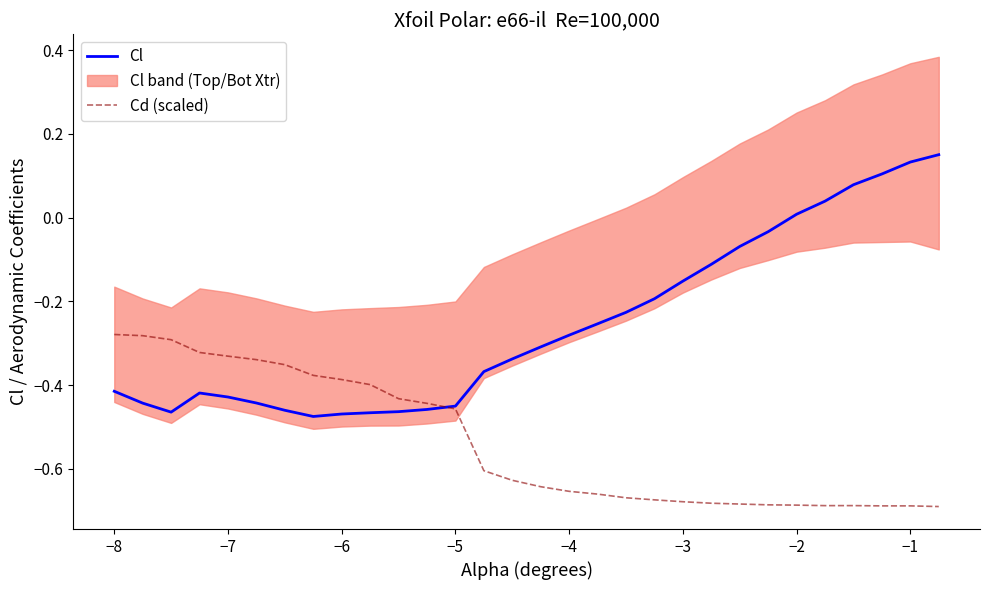

Reading left to right, transcribe all the data shown in this chart.

Cl: -0.4	-0.4	-0.5	-0.4	-0.4	-0.4	-0.5	-0.5	-0.5	-0.5	-0.5	-0.5	-0.5	-0.4	-0.3	-0.3	-0.3	-0.3	-0.2	-0.2	-0.2	-0.1	-0.1	-0.0	0.0	0.0	0.1	0.1	0.1	0.2
Cd (scaled): -0.3	-0.3	-0.3	-0.3	-0.3	-0.3	-0.4	-0.4	-0.4	-0.4	-0.4	-0.4	-0.5	-0.6	-0.6	-0.6	-0.7	-0.7	-0.7	-0.7	-0.7	-0.7	-0.7	-0.7	-0.7	-0.7	-0.7	-0.7	-0.7	-0.7